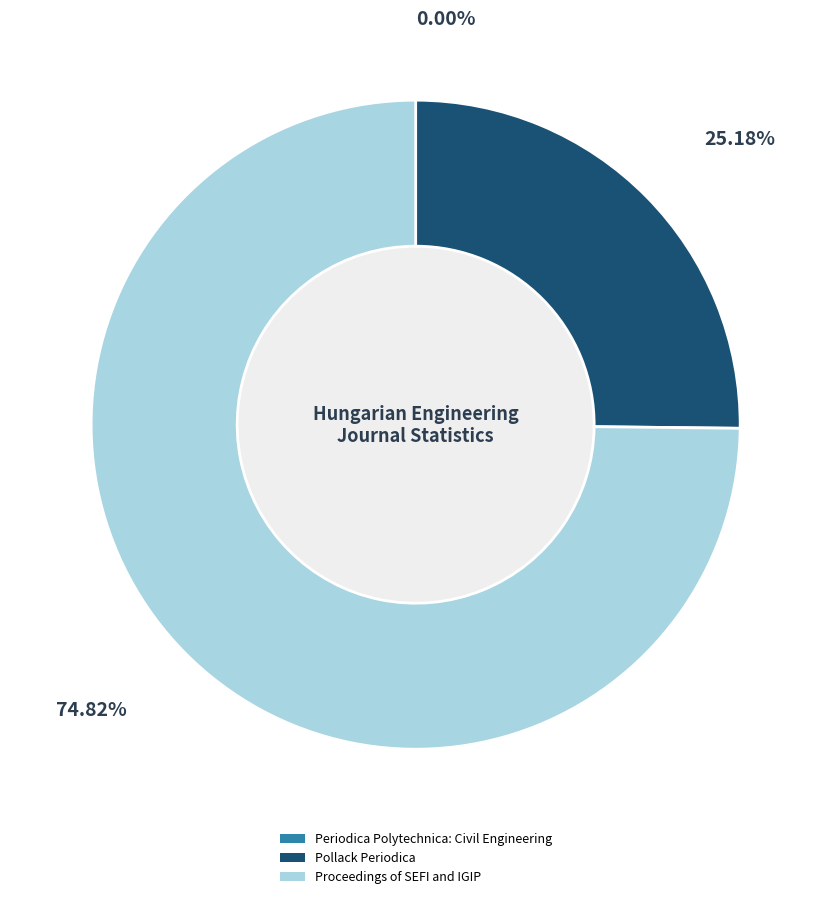

True or false: Pollack Periodica accounts for 38% of the total.

False